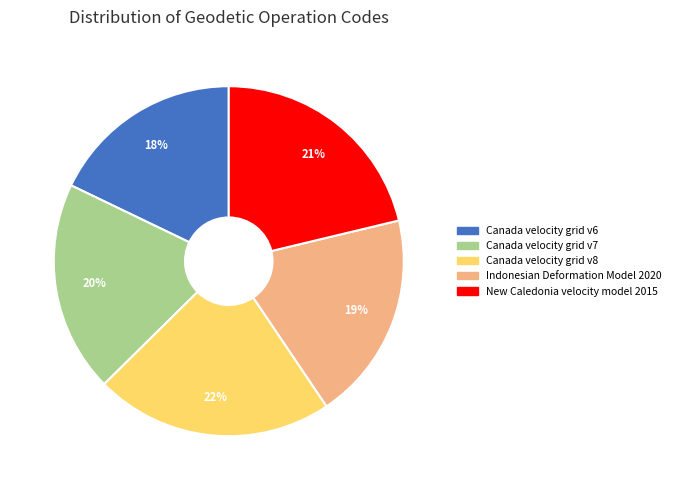

Approximately how many times larger is the value at Indonesian Deformation Model 2020 compared to New Caledonia velocity model 2015?

0.9